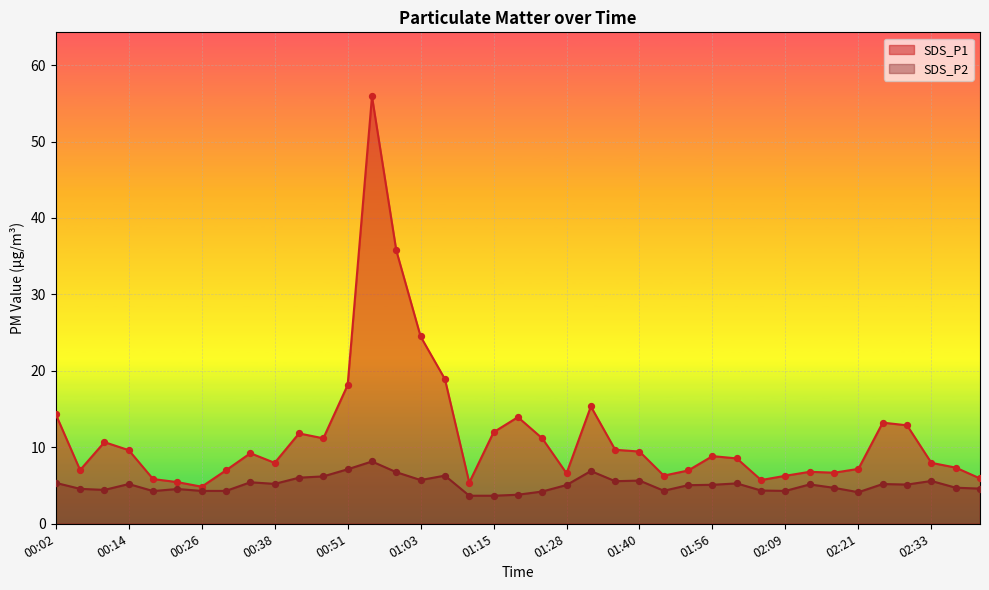

What is the total value across all series at 02:33?

13.6